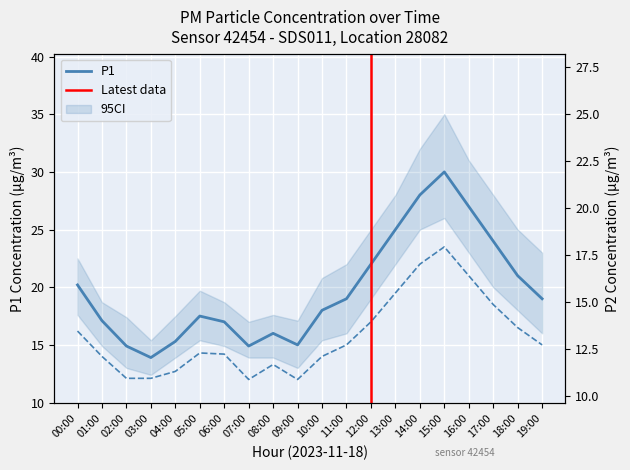

List the series in order of their peak value, lowest first.

P2, P1